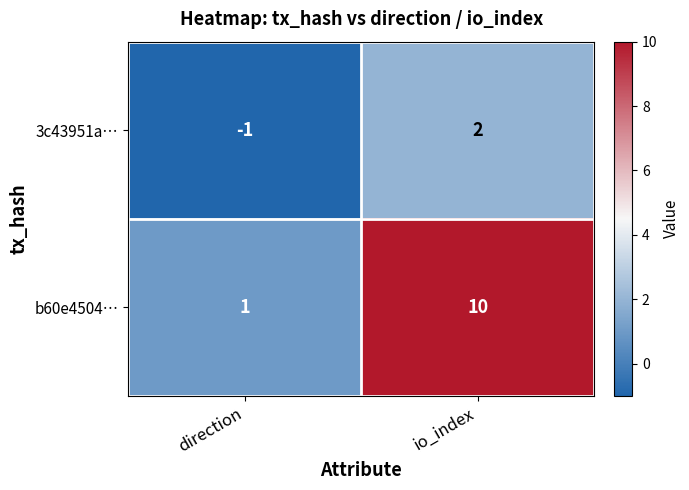

Which series has the largest total across all categories?

b60e4504…